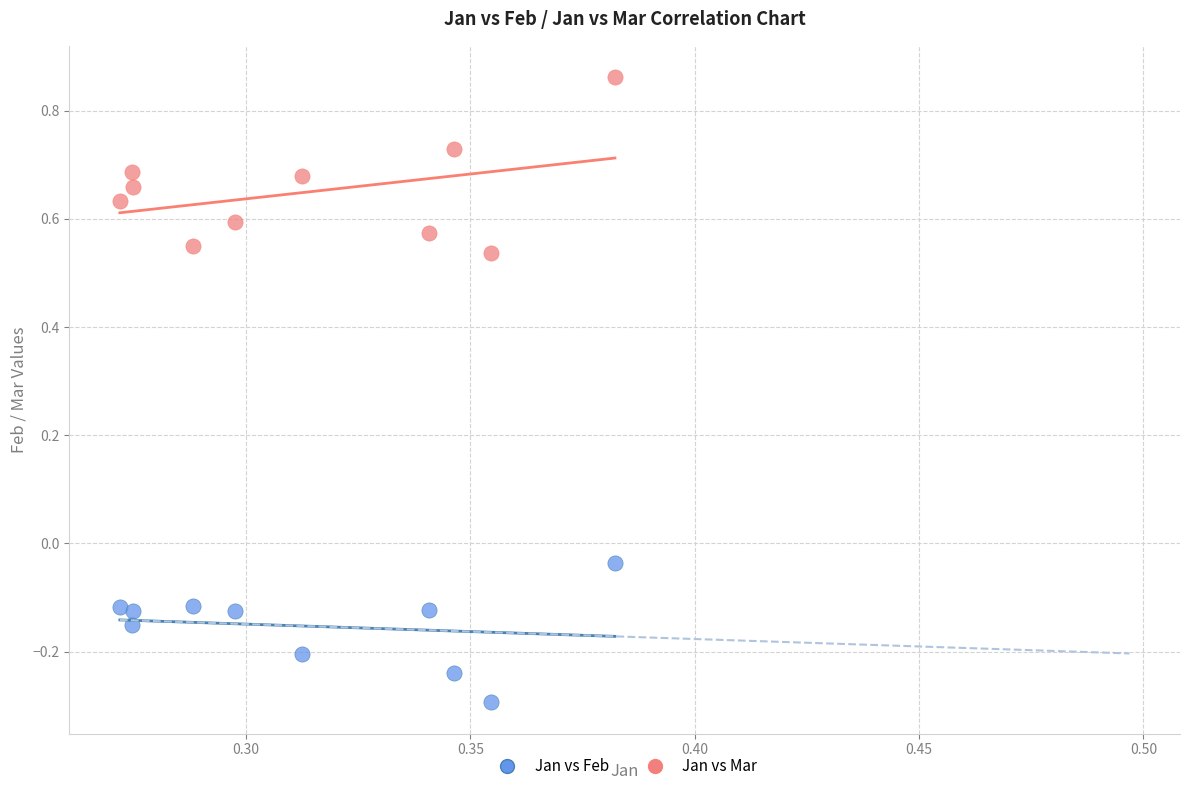

Across all data points, what is the range of Y values (max minus min)?

1.2